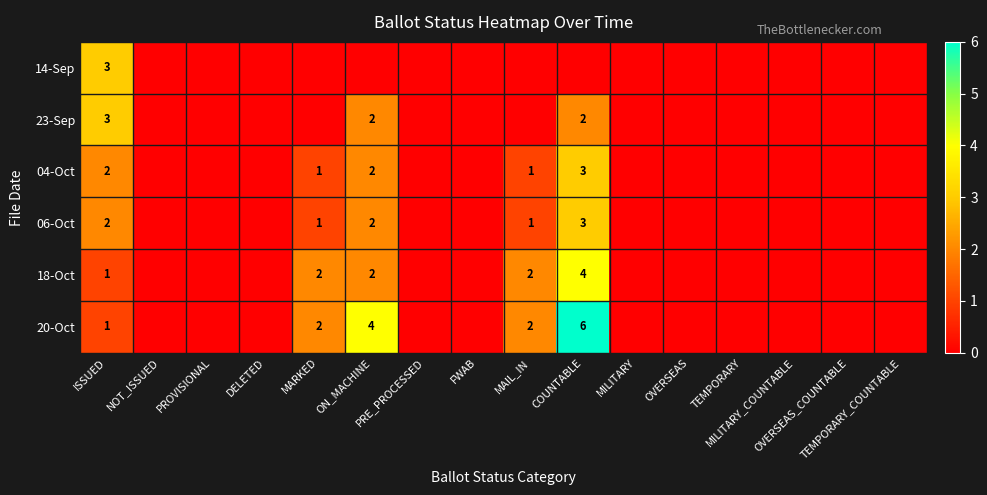

The value of 04-Oct at ISSUED is 2. True or false?

True